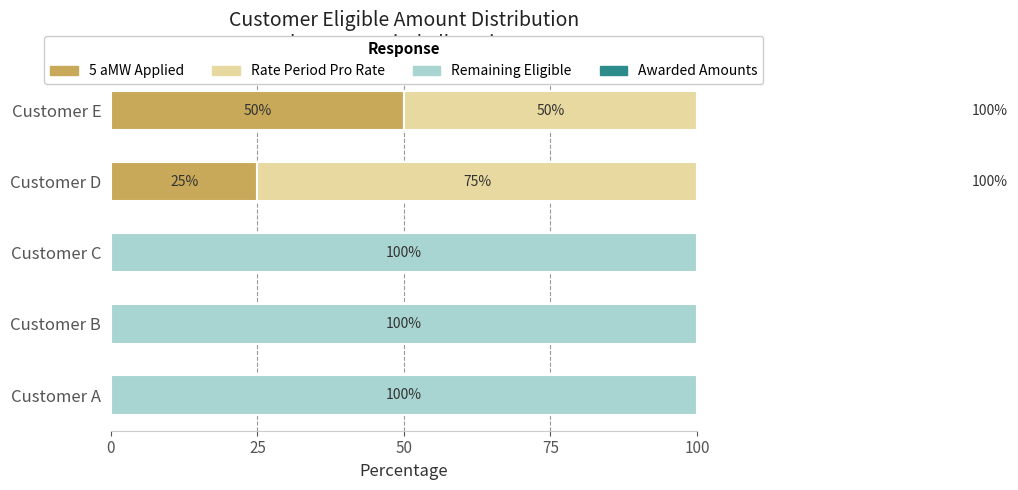

What is the sum of the Awarded Amounts values at Customer E and Customer A?

100